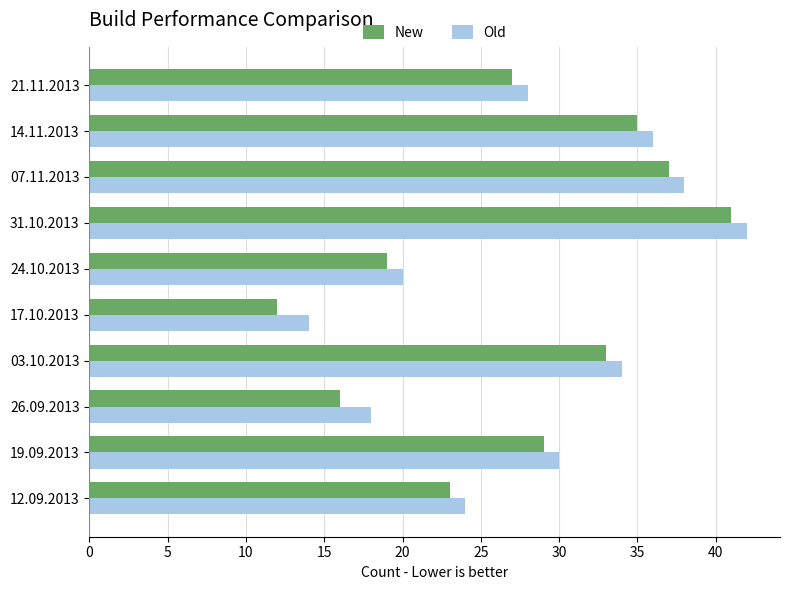

At which label does Old reach its minimum?

17.10.2013